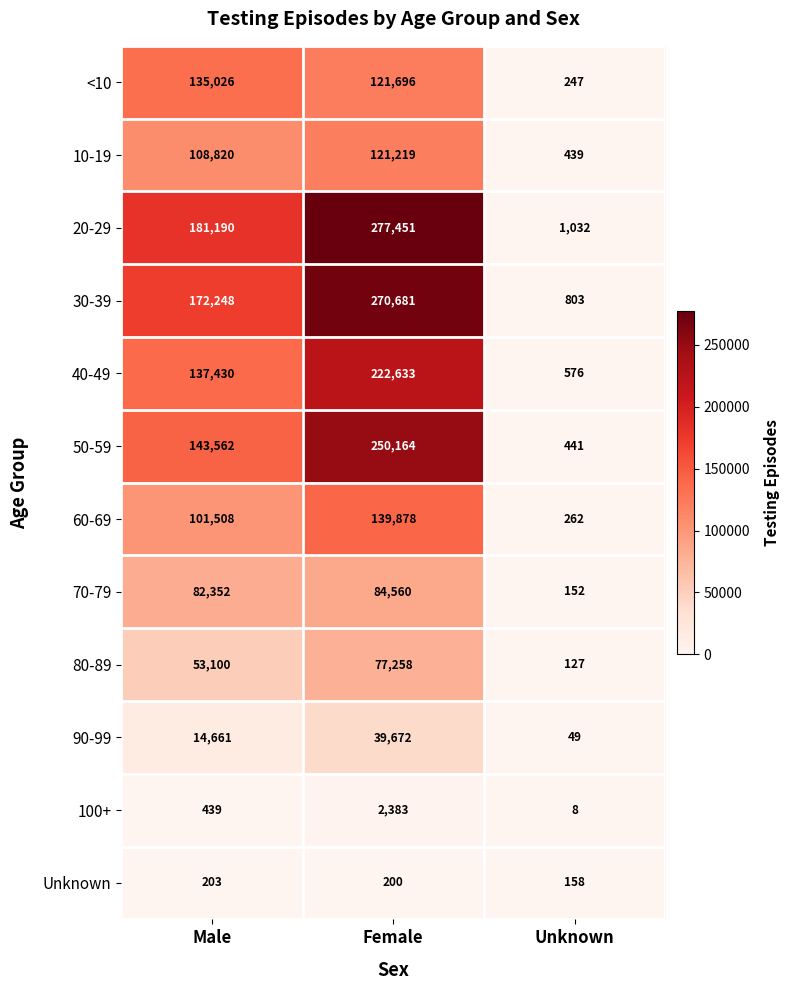

What is the total value across all series at Male?

1130539